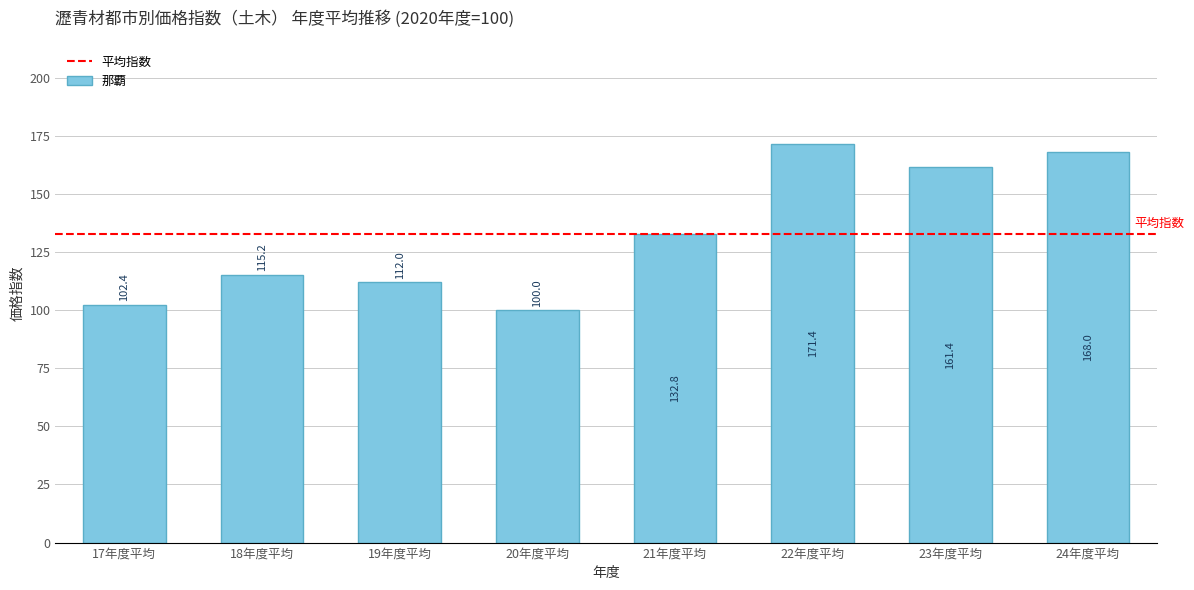

Rank the categories by value from highest to lowest.

22年度平均, 24年度平均, 23年度平均, 21年度平均, 18年度平均, 19年度平均, 17年度平均, 20年度平均